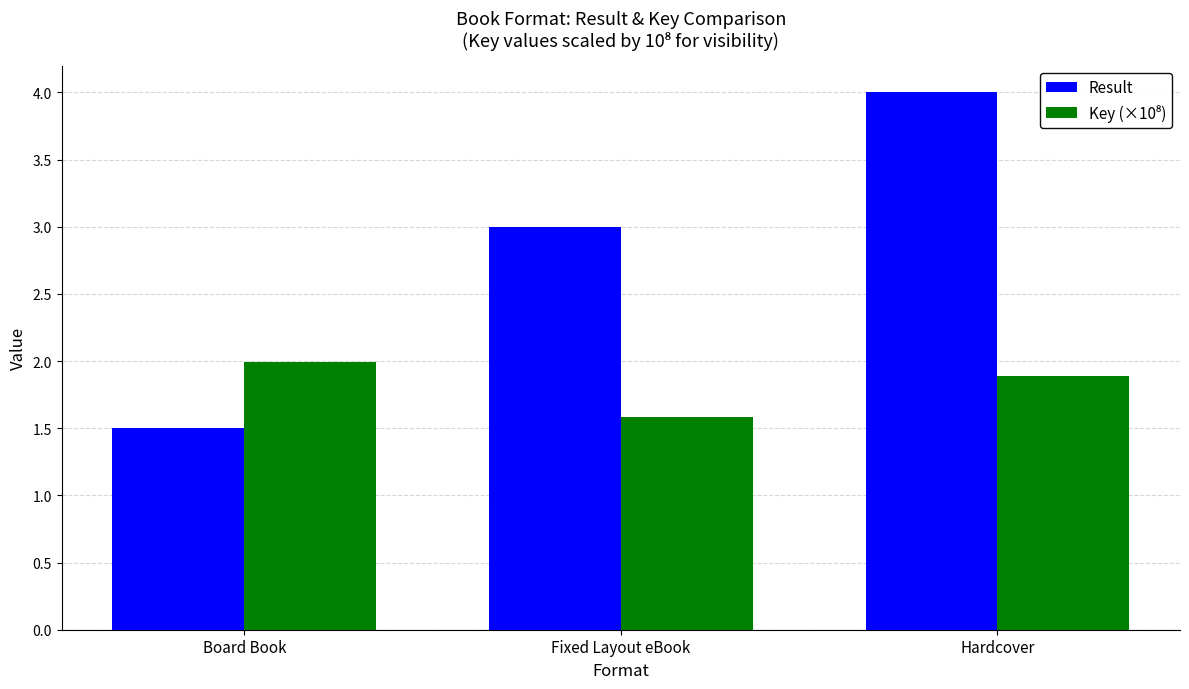

Which series has the largest range (max minus min)?

Result